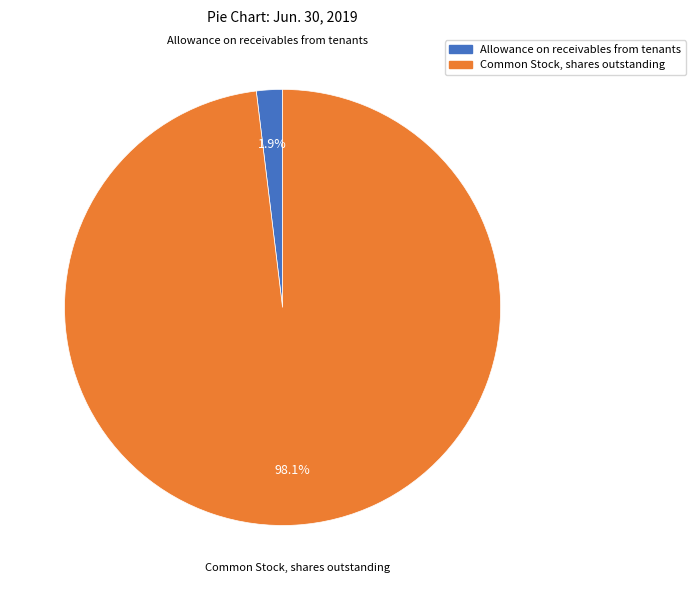

Rank the categories by value from highest to lowest.

Common Stock, shares outstanding, Allowance on receivables from tenants